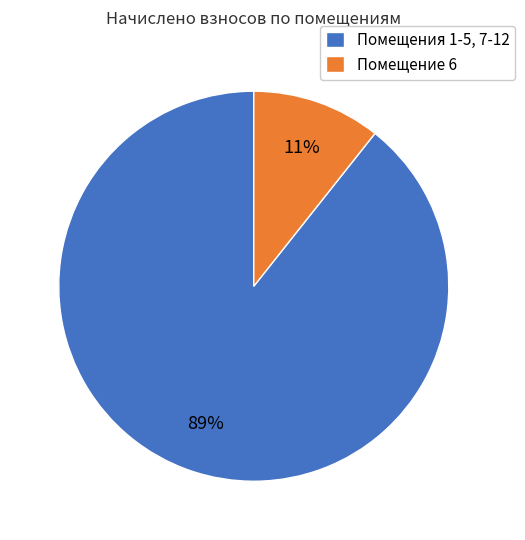

Combined, do Помещения 1-5, 7-12 and Помещение 6 account for over 50%?

Yes